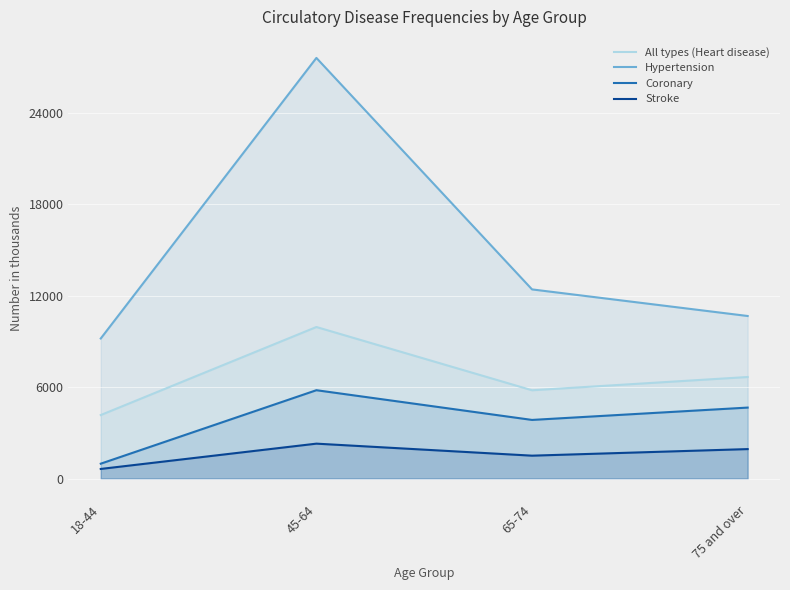

What is the difference between the Stroke values at 18-44 and 75 and over?

1301